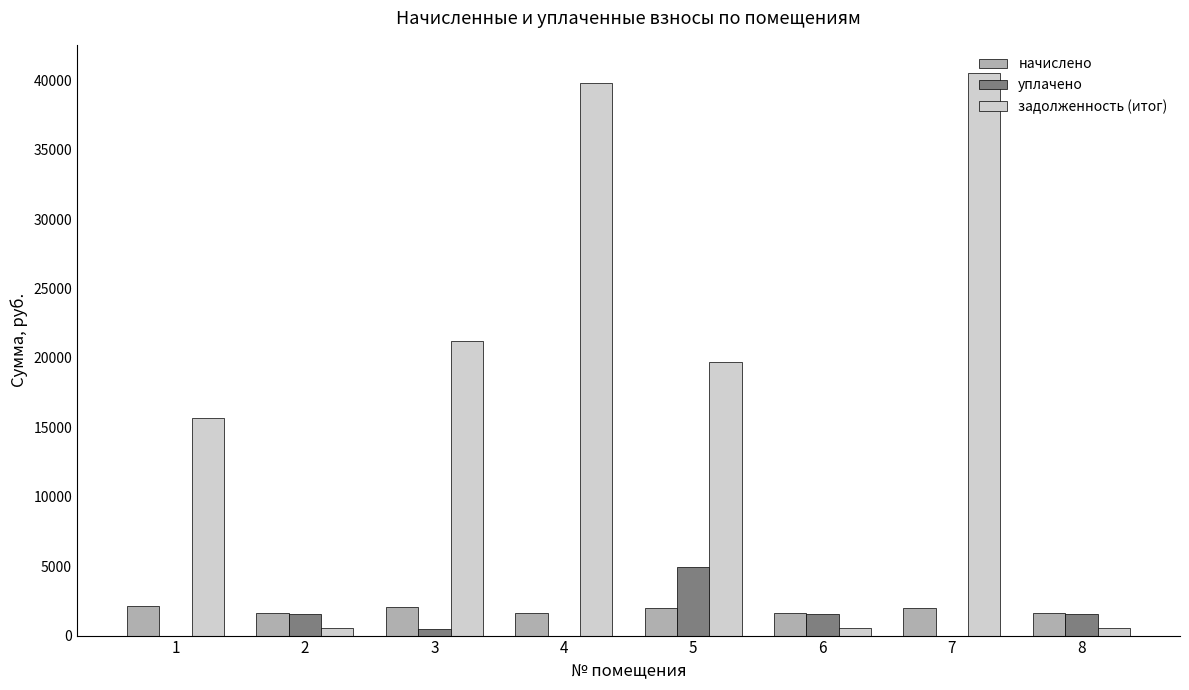

What value does the начислено series have at 2?

1626.9